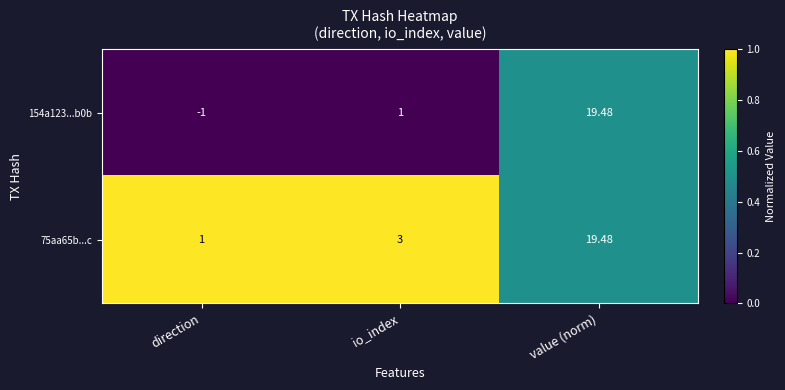

Where is 75aa65b...c nearest to the value 10?

io_index